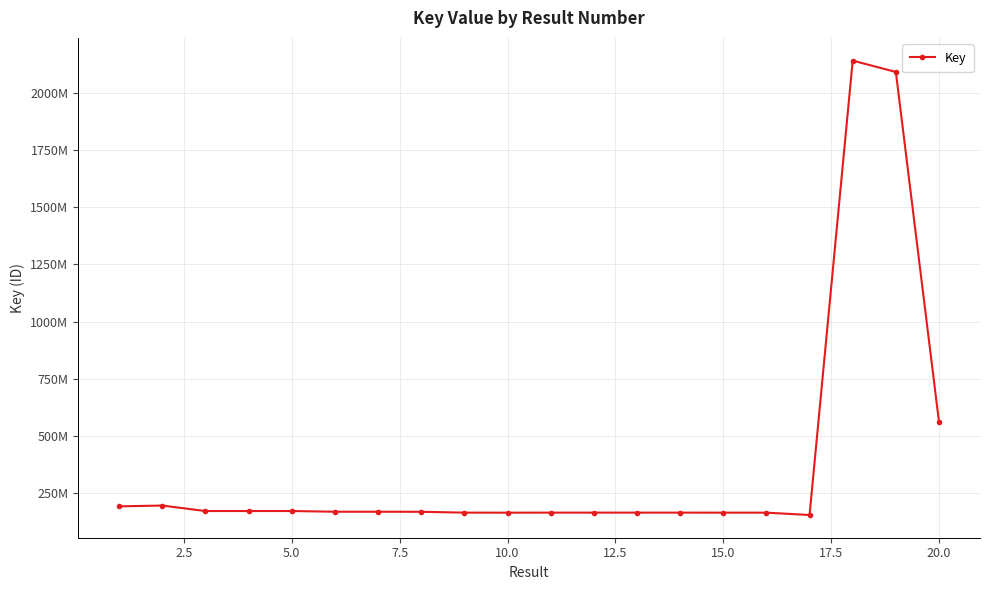

Is this an area chart (filled region under the line)?

No